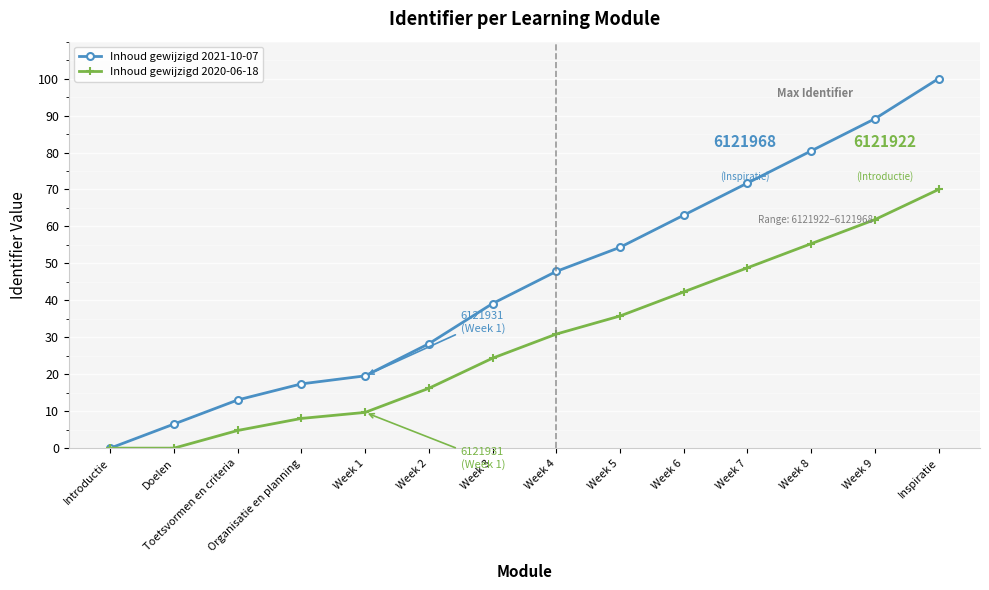

At how many categories does at least one series exceed 64?

4